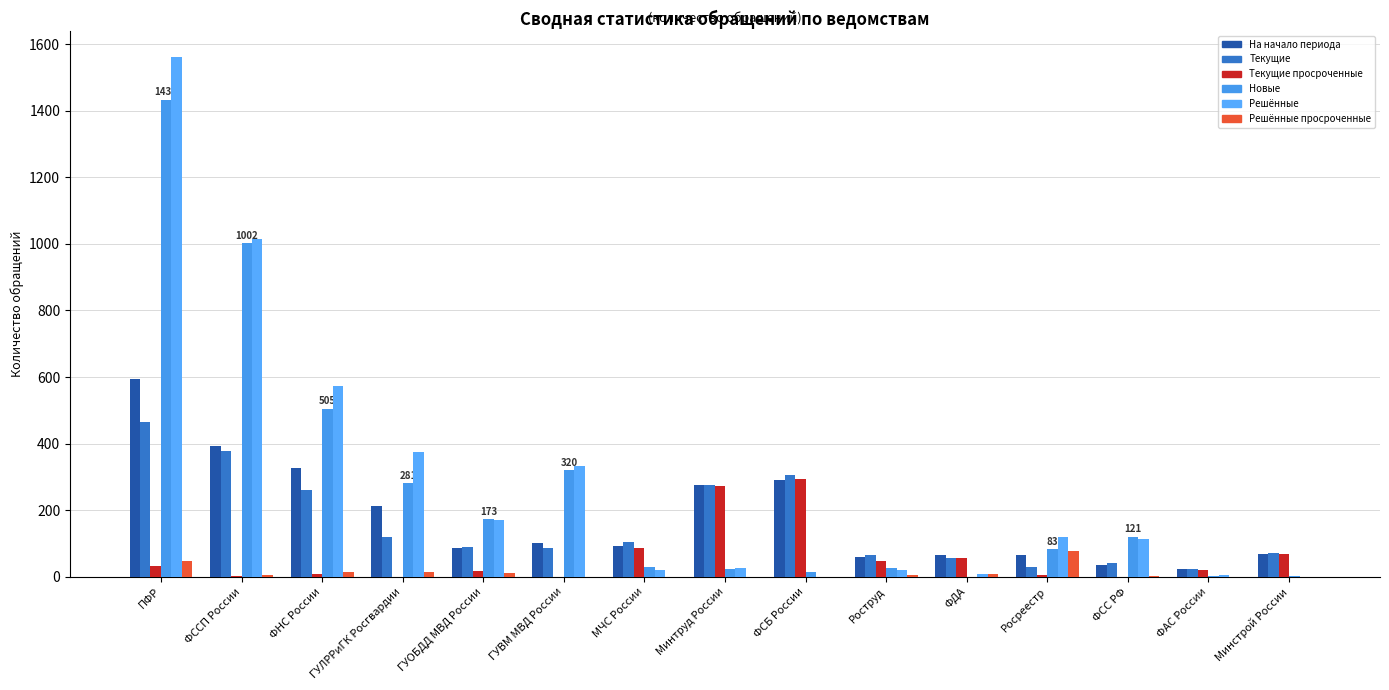

How many groups of bars are there?

15